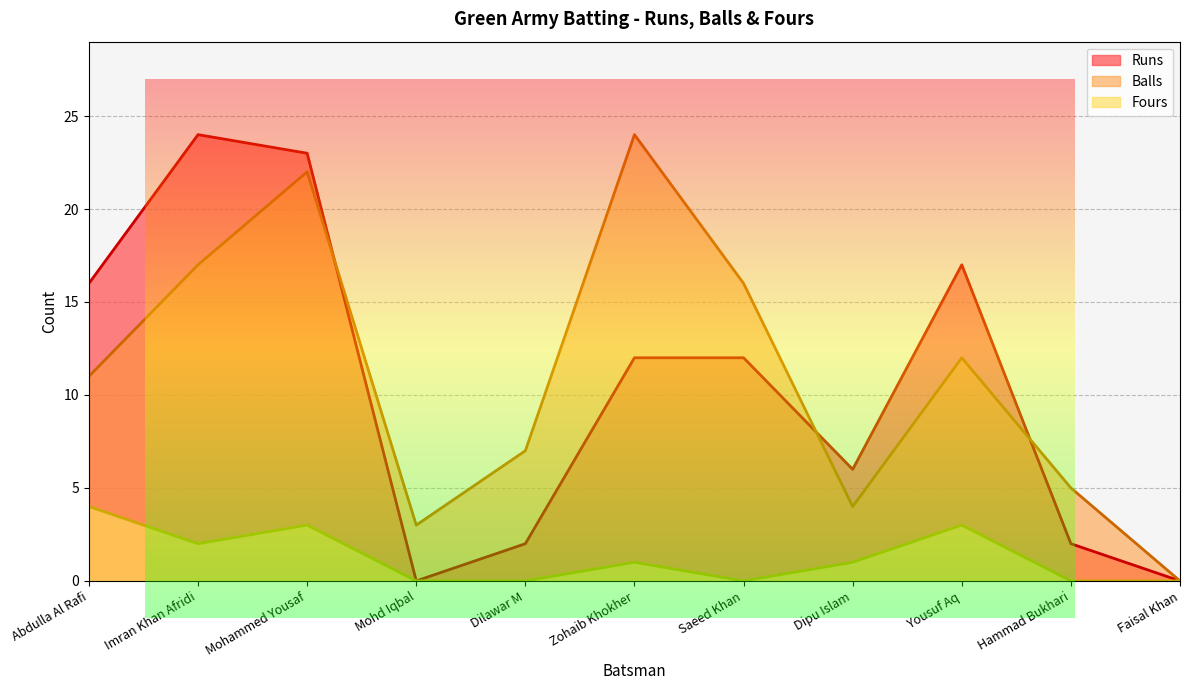

What is the spread (max minus min) of values at Dipu Islam?

5